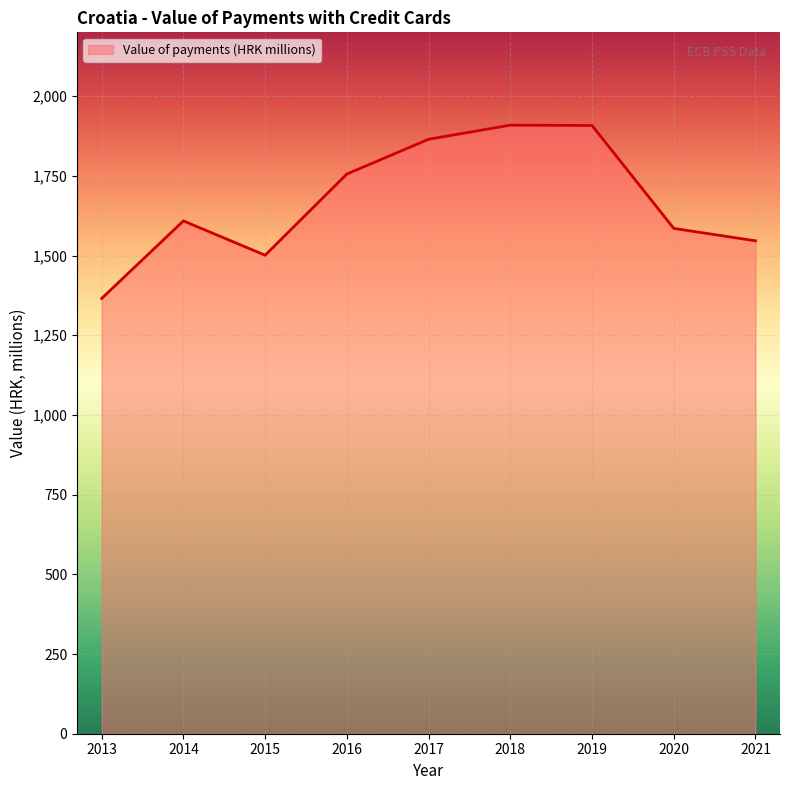

The chart shows a value of 311.4 at 2013. True or false?

False